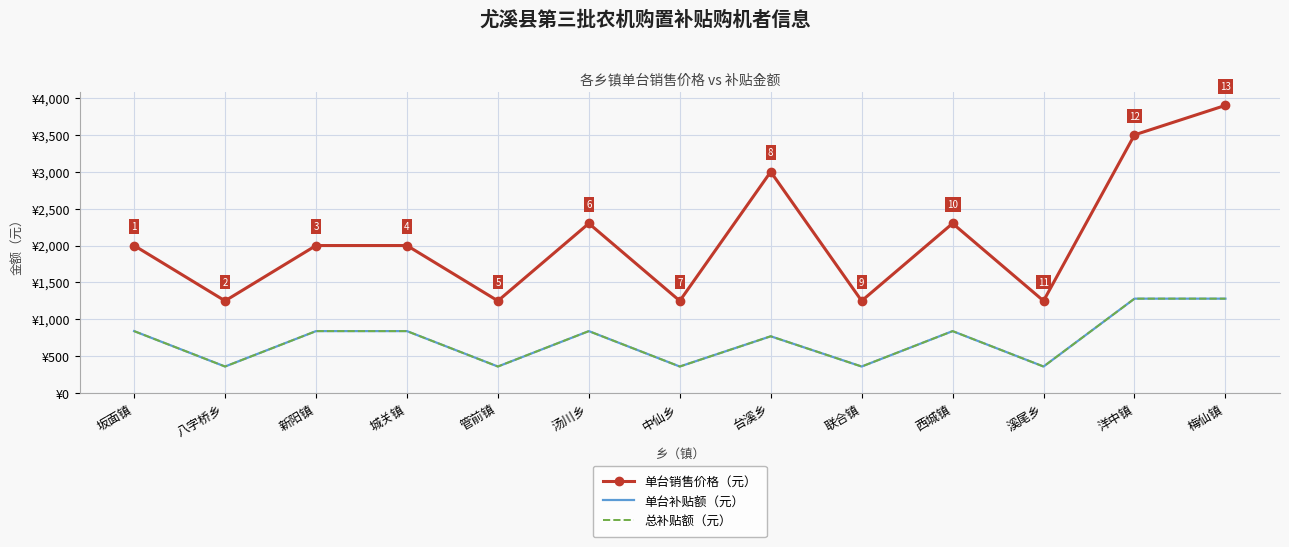

Between 城关镇 and 管前镇, which is larger?

城关镇